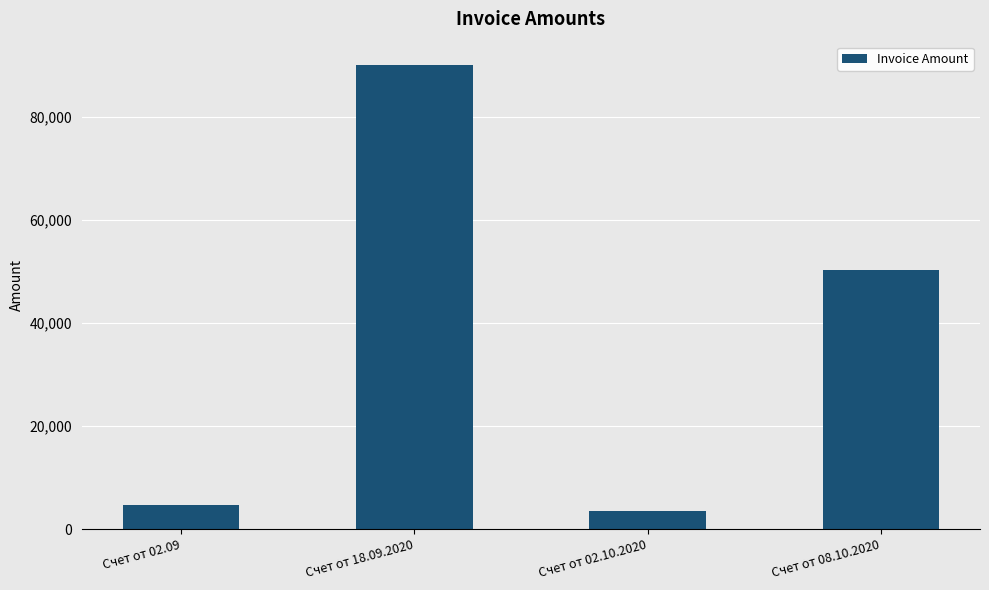

True or false: the data shows 27122 at Счет от 18.09.2020.

False